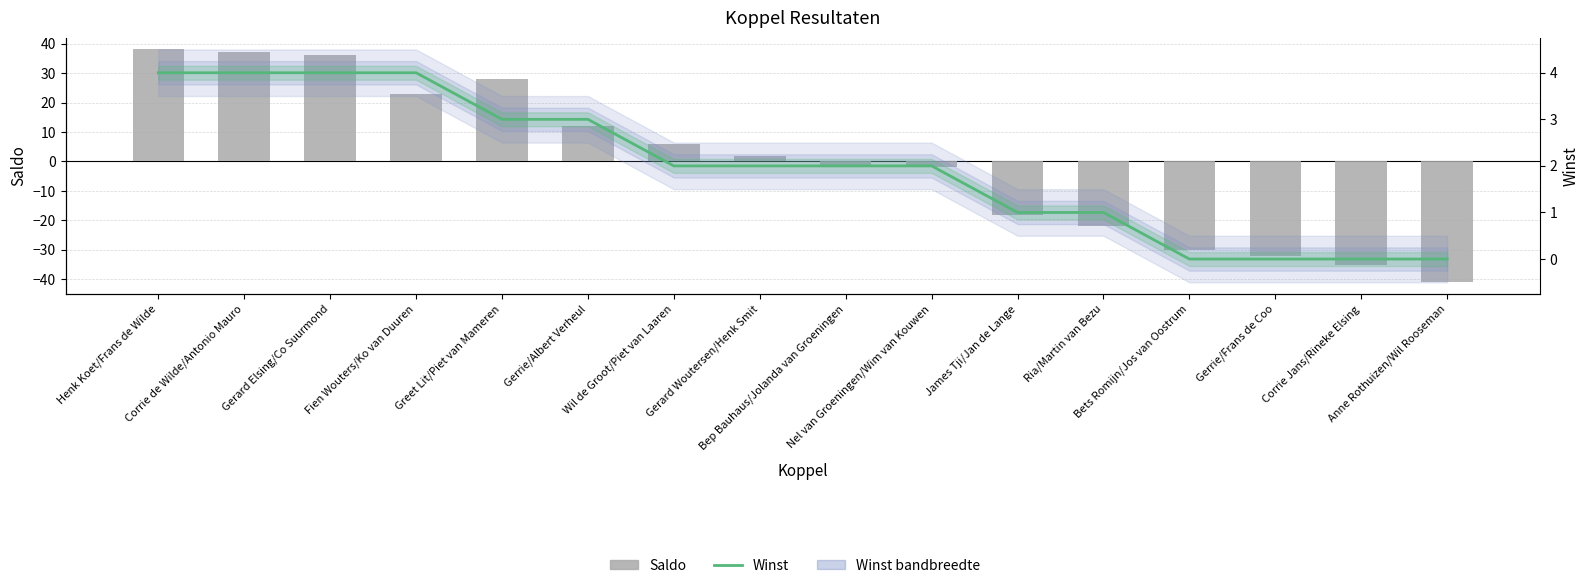

How many values in Saldo are above zero?

8